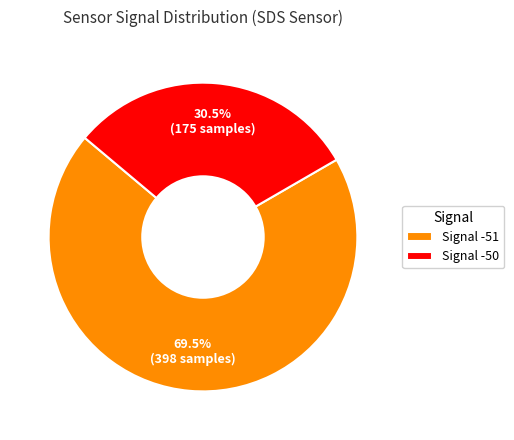

What is the smallest slice in the pie chart?

Signal -50